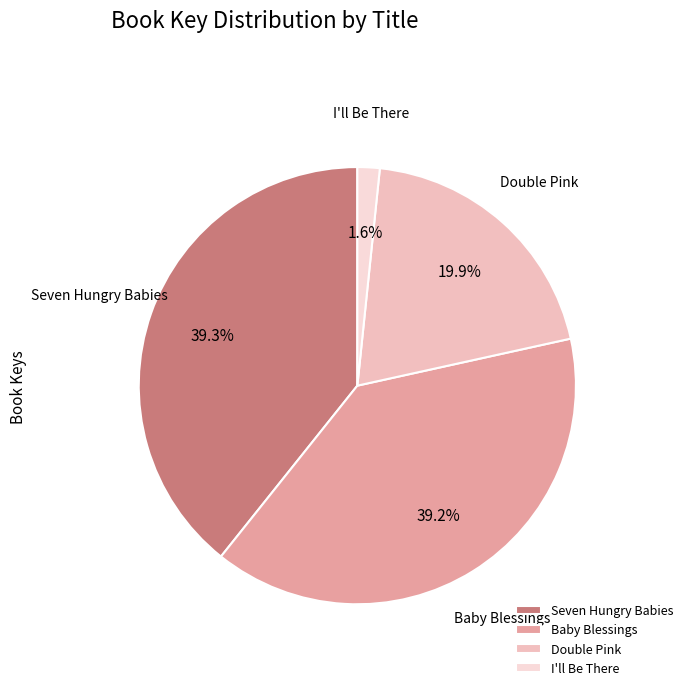

To the nearest percent, what is the average slice percentage?

25%